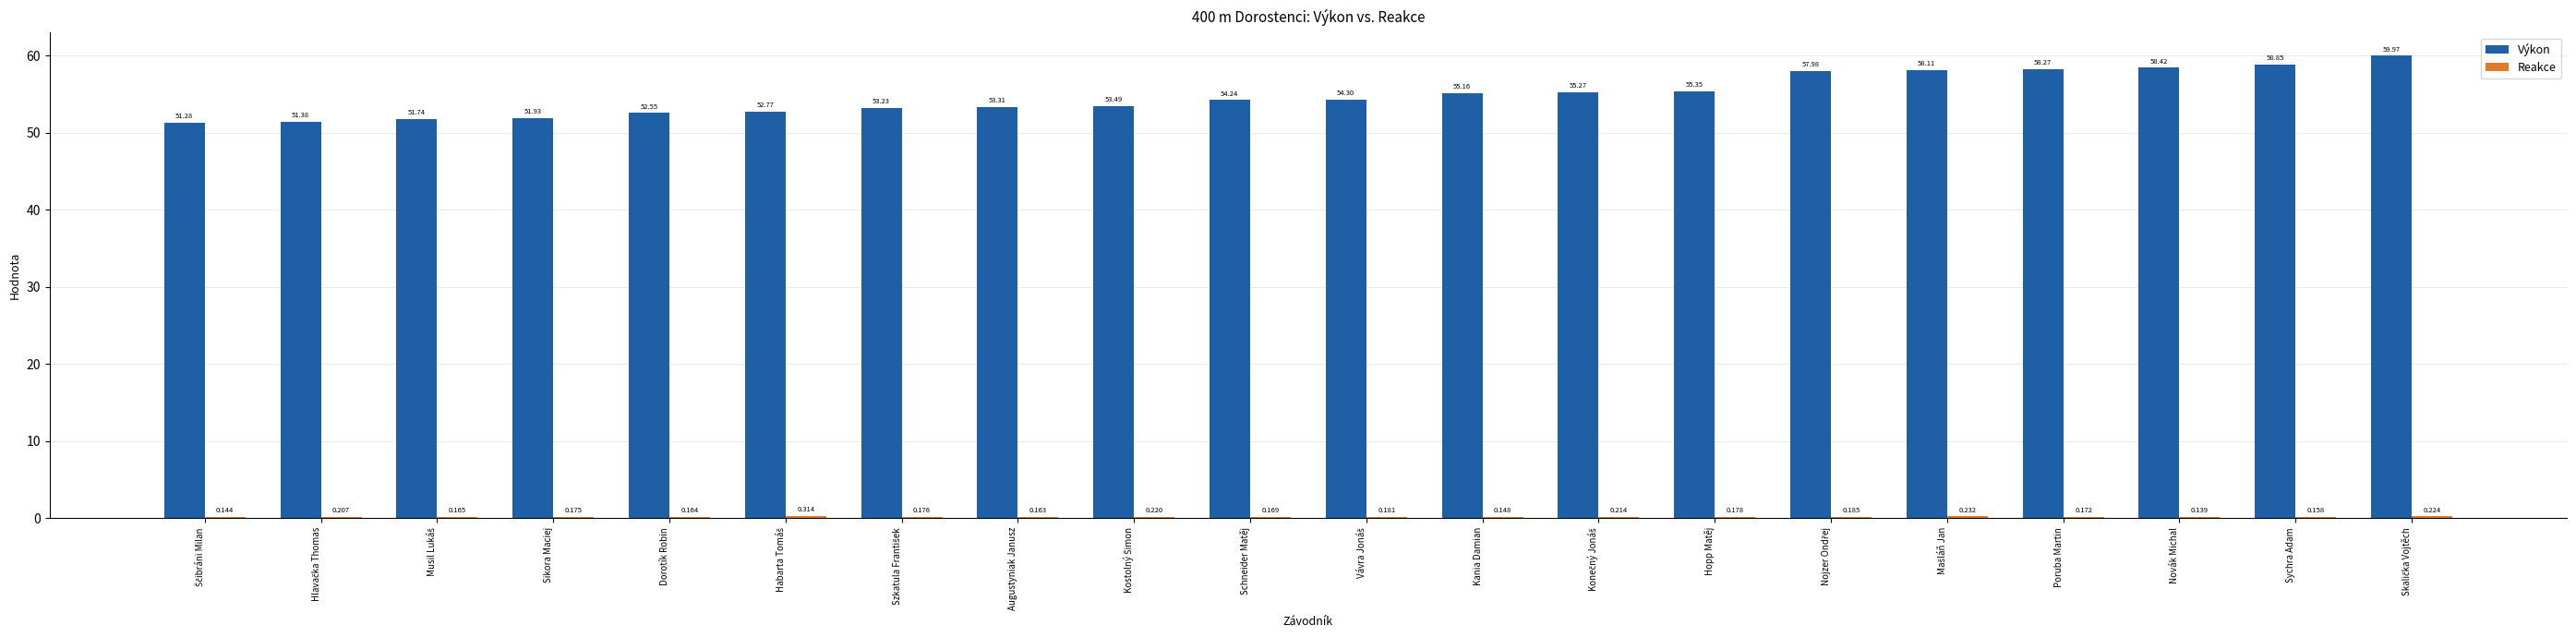

Between Dorotík Robin and Augustyniak Janusz, which series saw the biggest shift?

Výkon